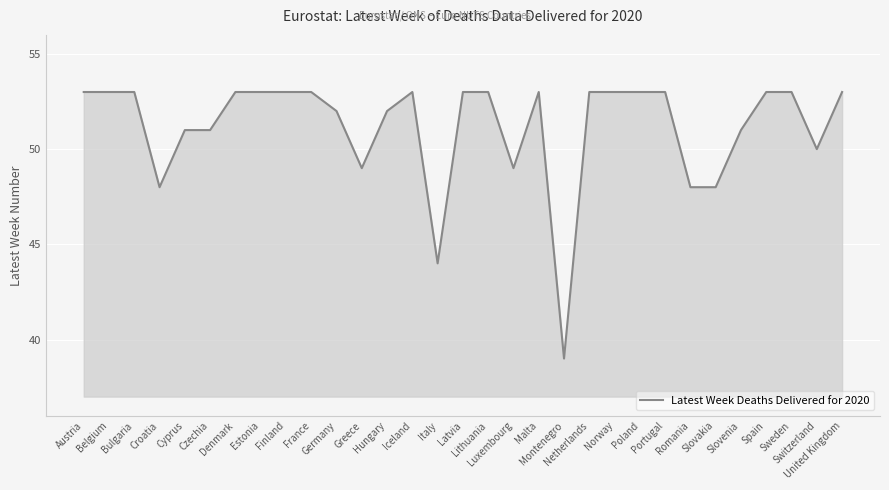

How many categories are shown in the chart?

31